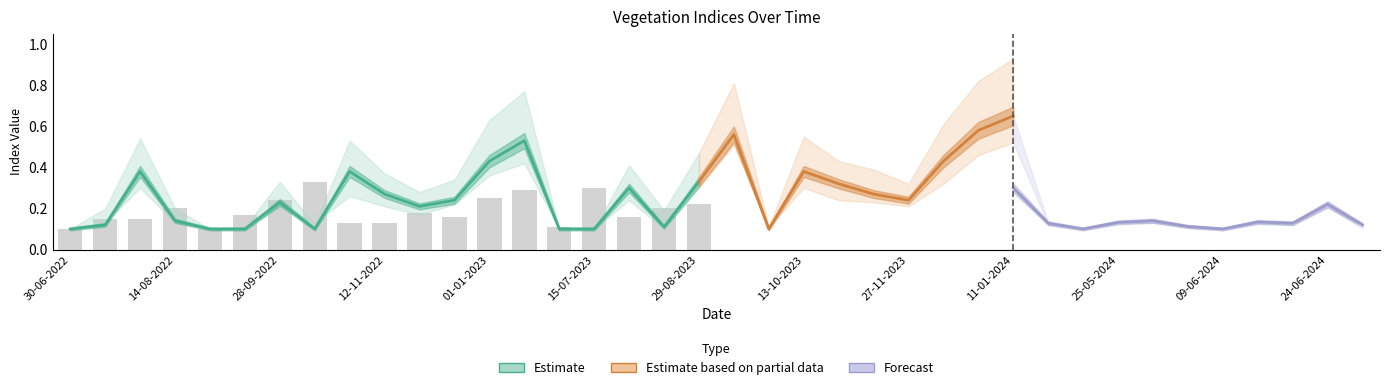

What is the label of the 21st bar from the right?

14-08-2023